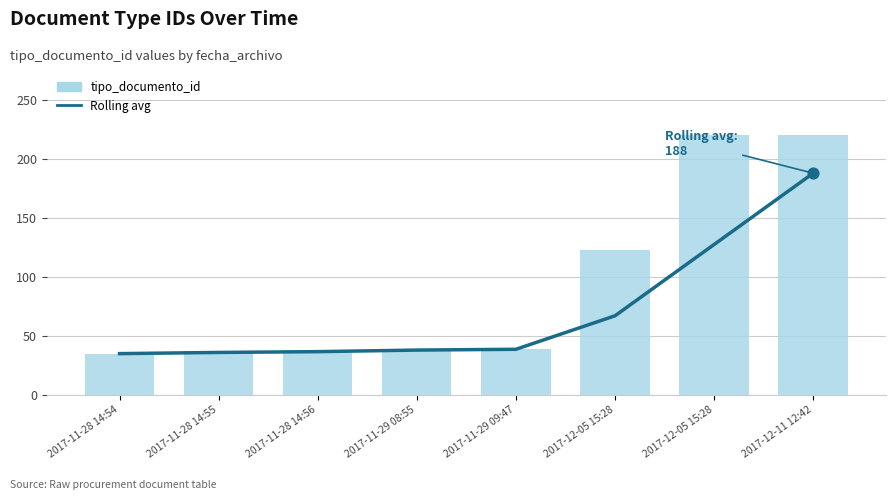

Which series reaches the maximum Y coordinate?

tipo_documento_id